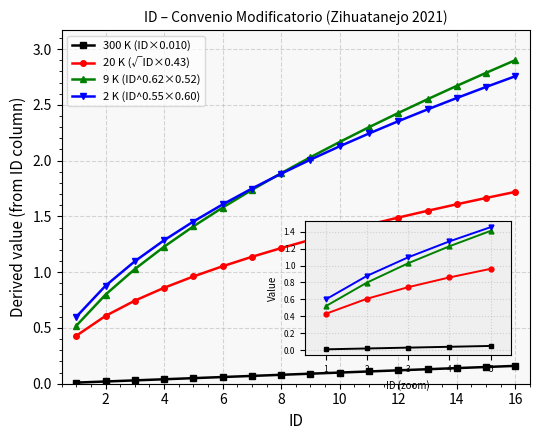

True or false: 300 K (ID×0.010) and 2 K (ID^0.55×0.60) intersect in this chart.

False